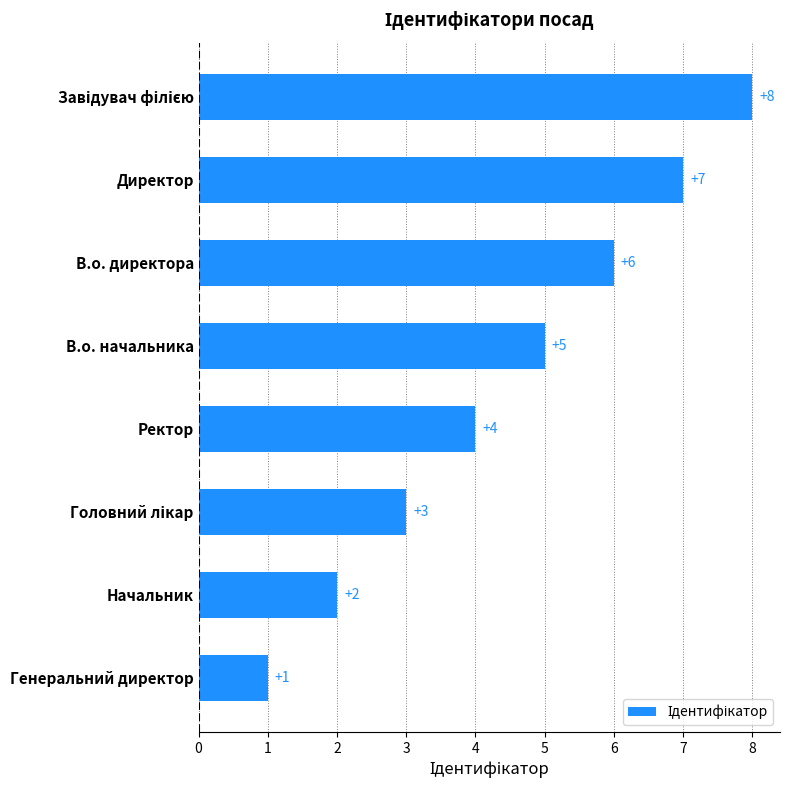

How many data points are less than 5?

4